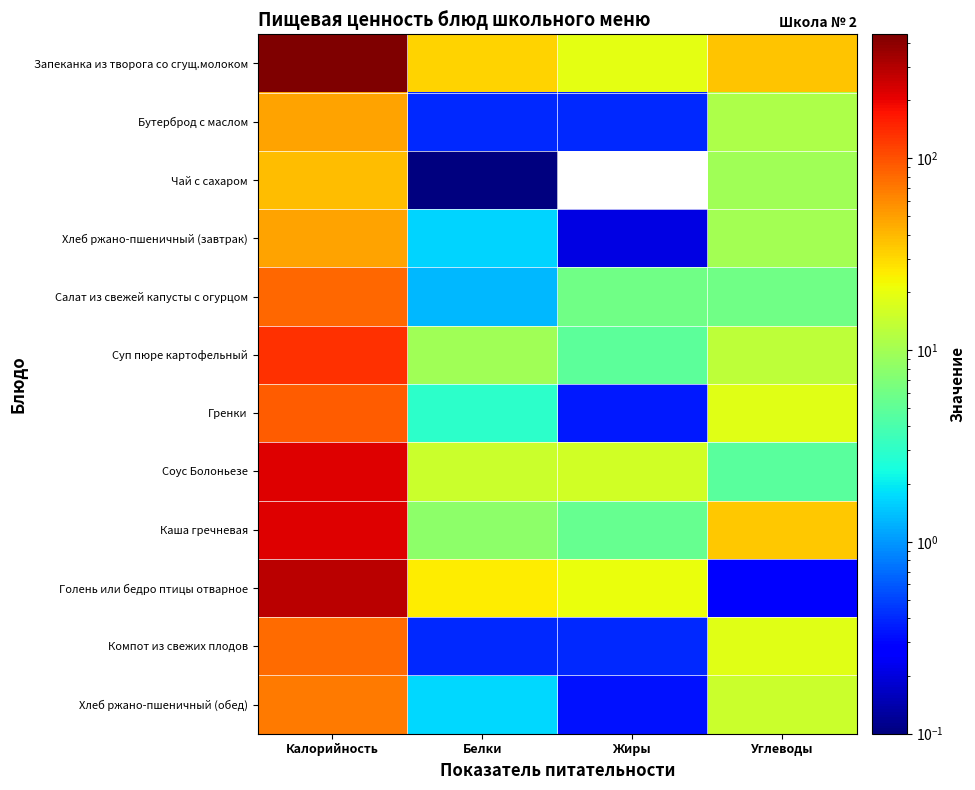

What is the highest value of the Запеканка из творога со сгущ.молоком series?

442.4